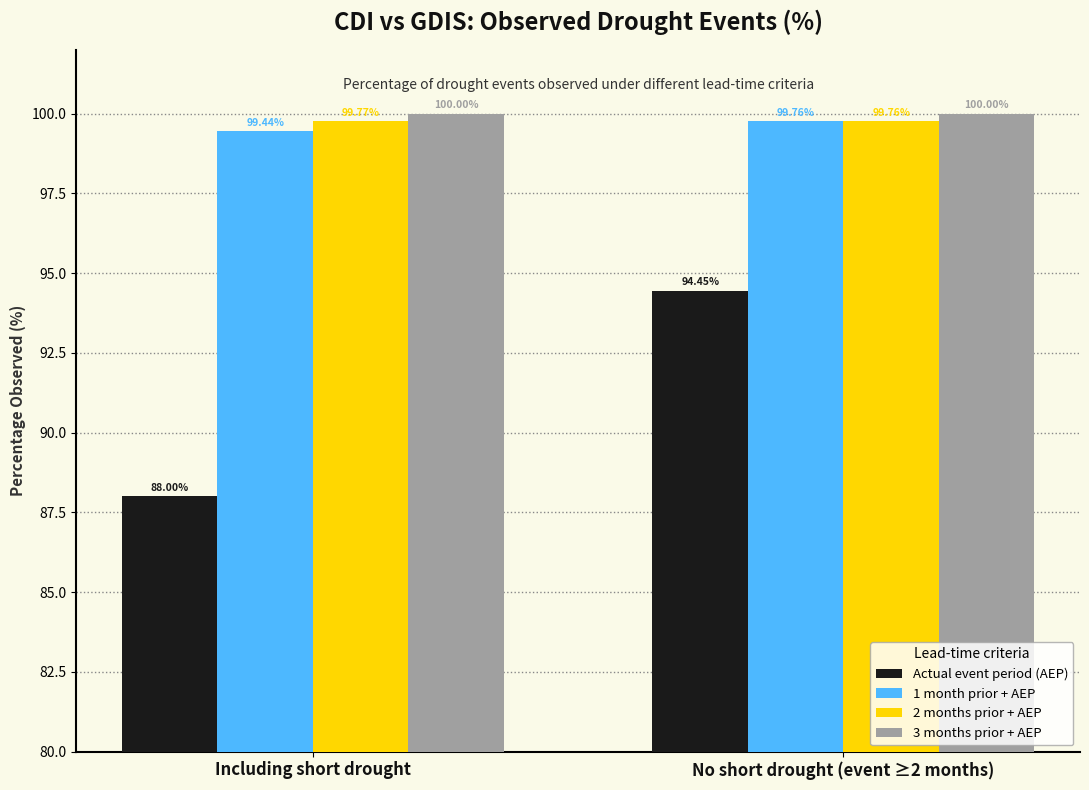

What are all the series names shown in the legend?

Actual event period (AEP), 1 month prior + AEP, 2 months prior + AEP, 3 months prior + AEP